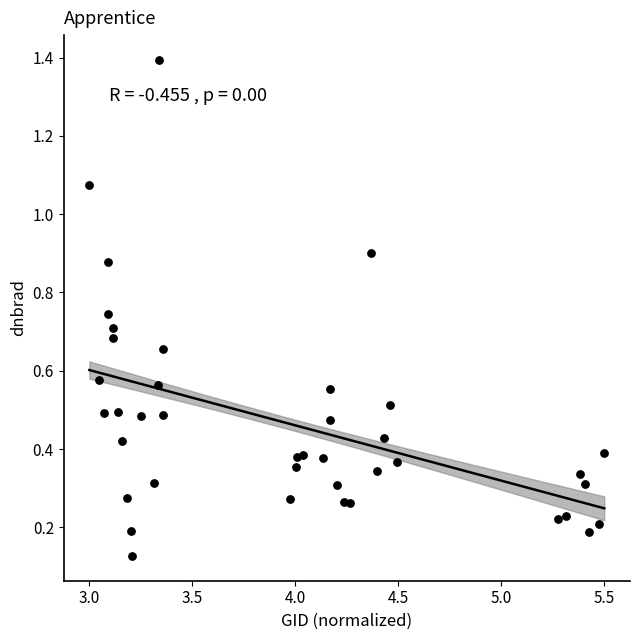

What is the range of X values (max minus min)?

2.5